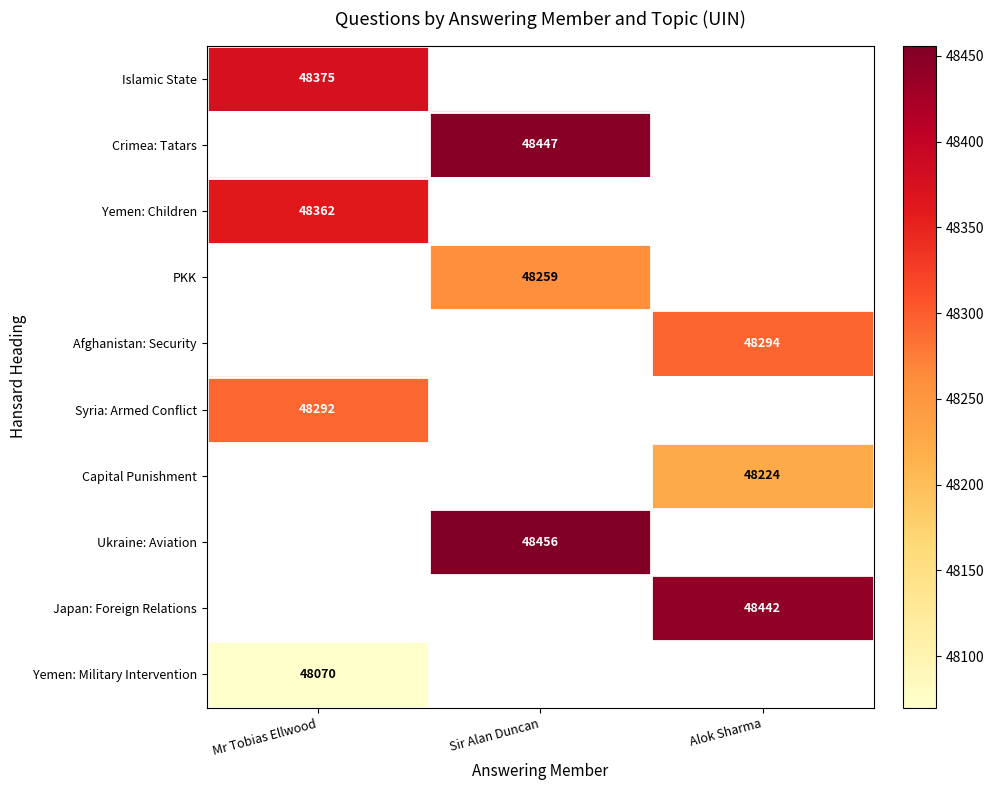

Which has a higher value, Sir Alan Duncan or Alok Sharma?

Alok Sharma